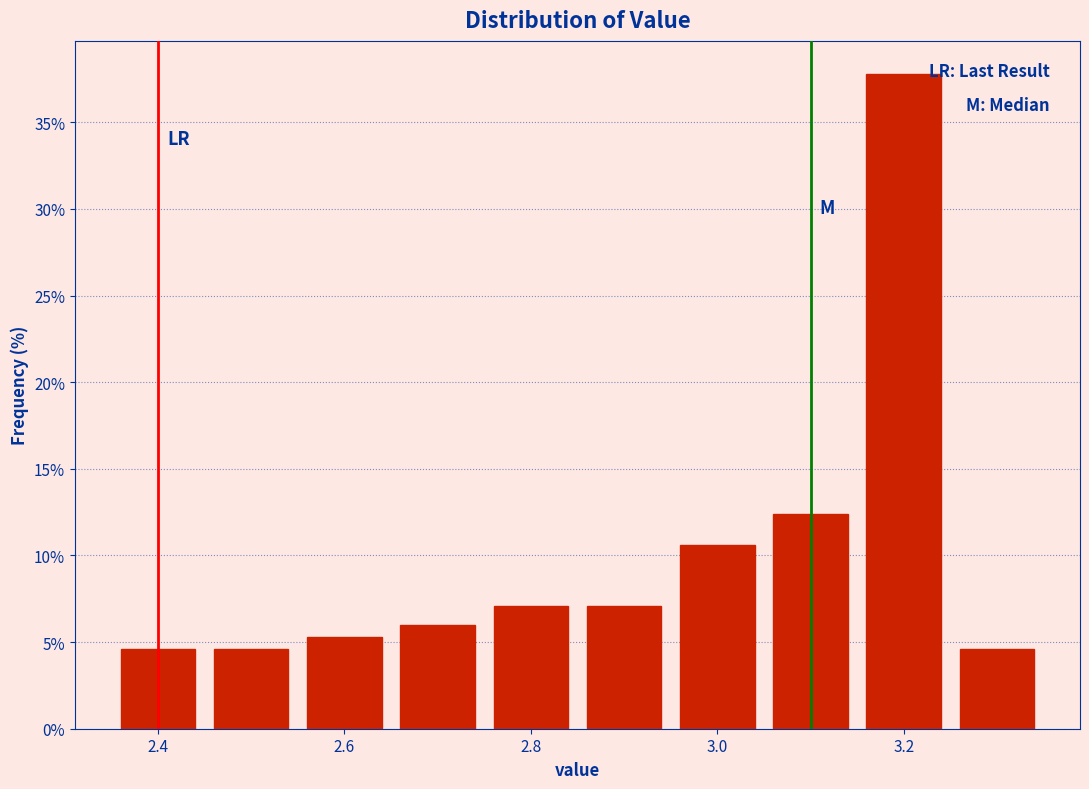

Reading left to right, transcribe this chart: for each bar, give the range it covers on the x-axis and its height. Neither the bar edges nor the heights are printed on the chart, so give them approximately, as read against the axes.

2.35 to 2.45: 4.5
2.45 to 2.55: 4.5
2.55 to 2.65: 5.5
2.65 to 2.75: 6.0
2.75 to 2.85: 7.0
2.85 to 2.95: 7.0
2.95 to 3.05: 10.5
3.05 to 3.15: 12.5
3.15 to 3.25: 38.0
3.25 to 3.35: 4.5